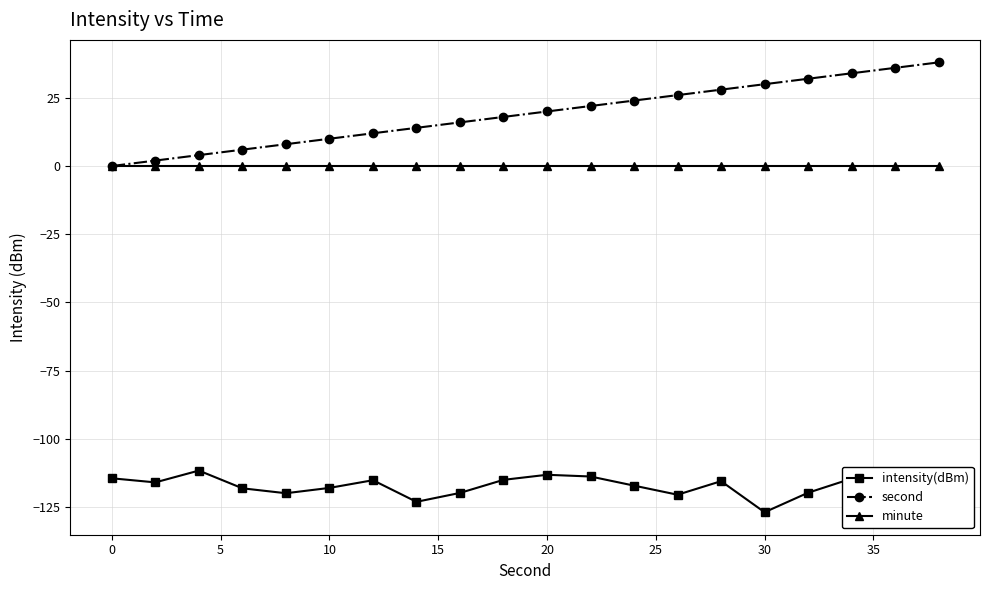

What is the smallest value displayed?

-126.9